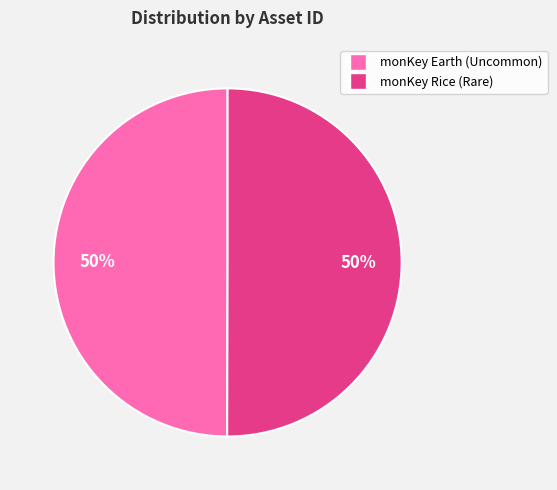

To the nearest percent, what is the average slice percentage?

50%